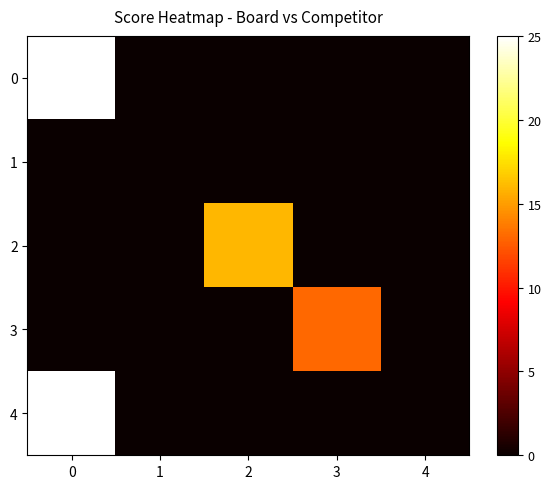

Rank the series by their maximum value, from highest to lowest.

0, 4, 2, 3, 1